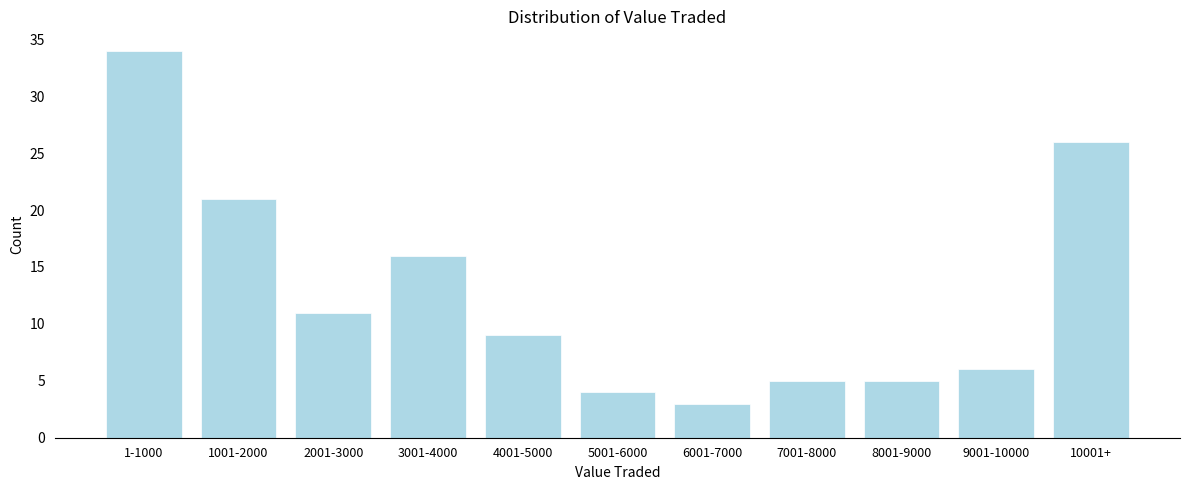

Reading left to right, list all the values displayed in this chart.

1-1000=34	1001-2000=21	2001-3000=11	3001-4000=16	4001-5000=9	5001-6000=4	6001-7000=3	7001-8000=5	8001-9000=5	9001-10000=6	10001+=26